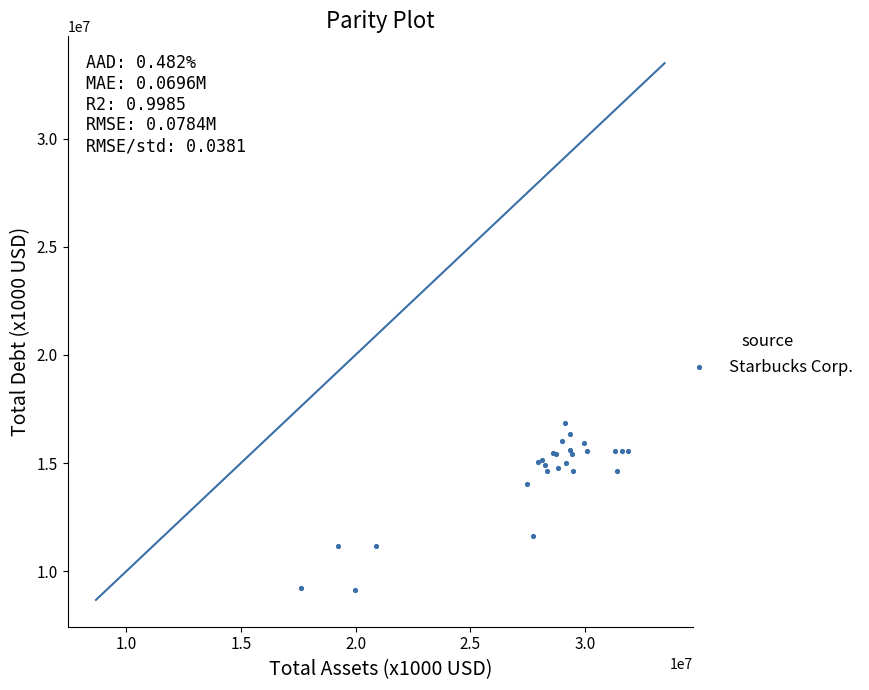

What Y value in the scatter plot is closest to 12981200?

14015200